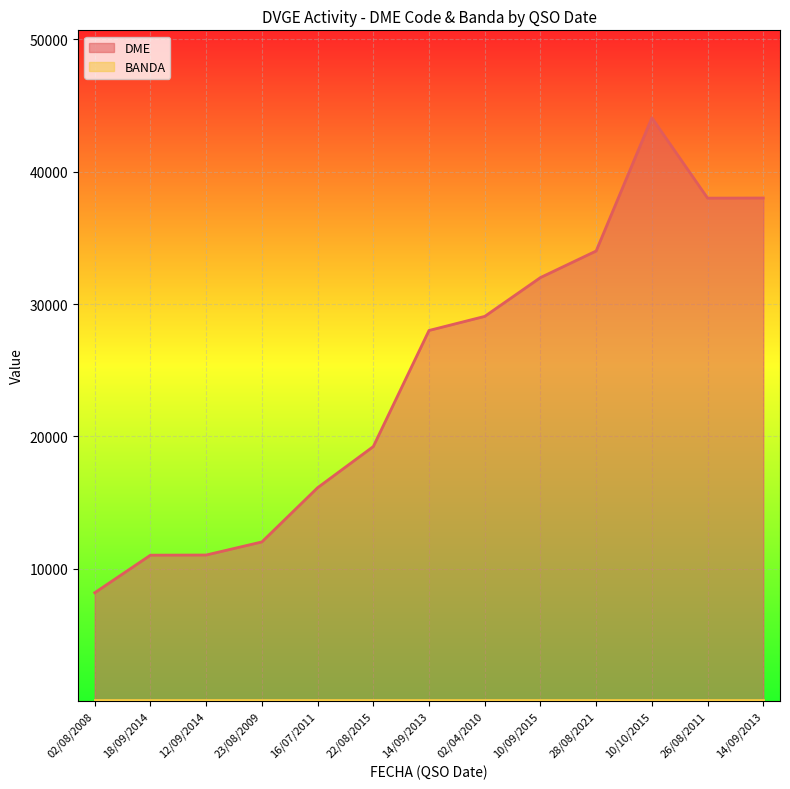

Reading left to right, extract all data points from this chart.

02/08/2008=8181	18/09/2014=11020	12/09/2014=11031	23/08/2009=12020	16/07/2011=16118	22/08/2015=19230	14/09/2013=28002	02/04/2010=29067	10/09/2015=32001	28/08/2021=34010	10/10/2015=44075	26/08/2011=38005	14/09/2013=38014